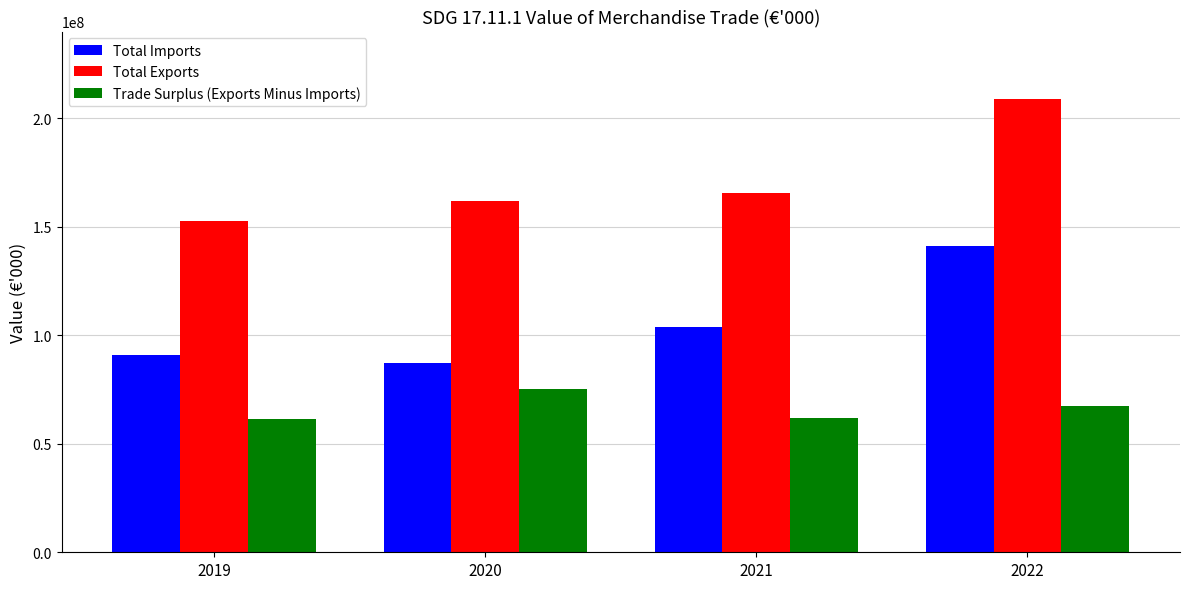

Are the bars horizontal?

No